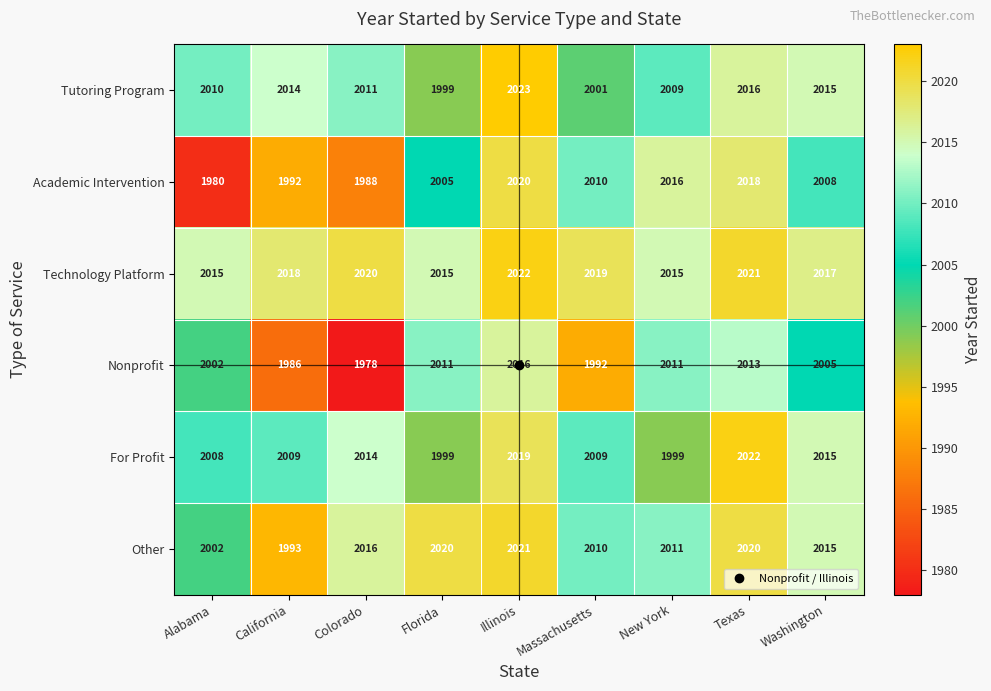

What is the highest value of the Tutoring Program series?

2023